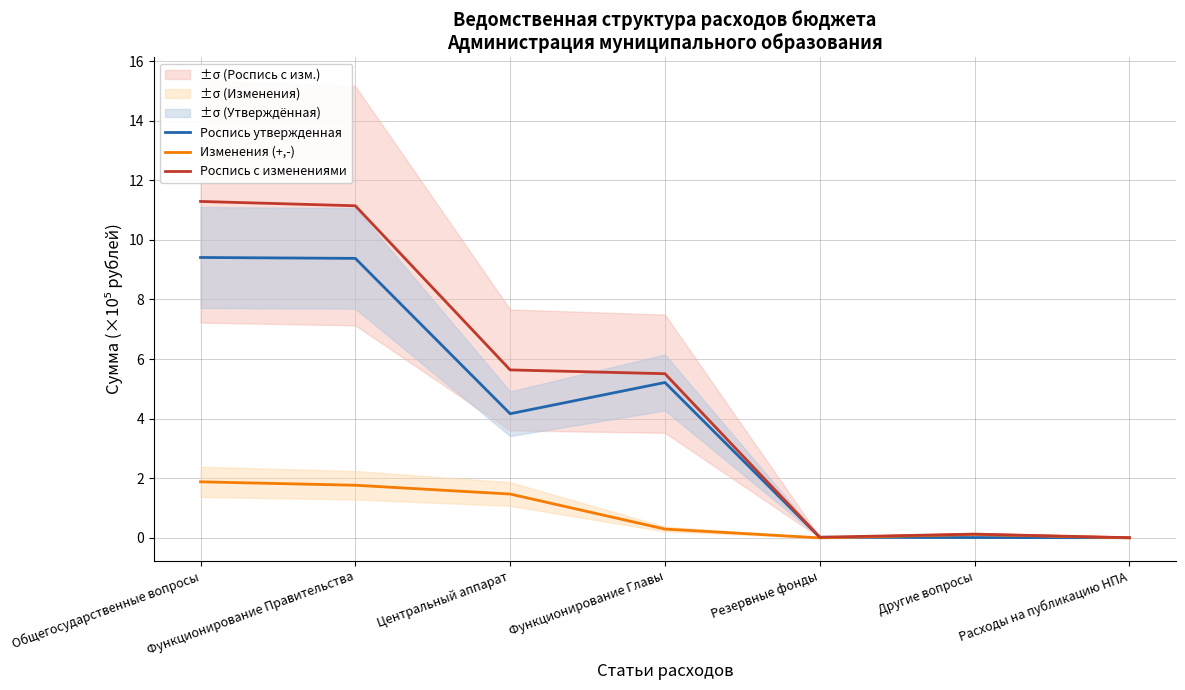

What is the difference between the highest and lowest values at Функционирование Правительства?

9.4